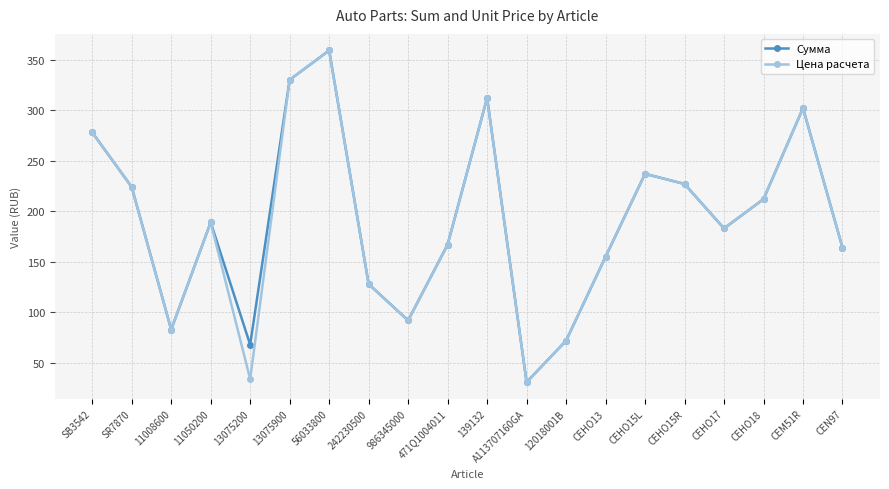

In Сумма, how many points are lower than both neighbors (excluding endpoints)?

5